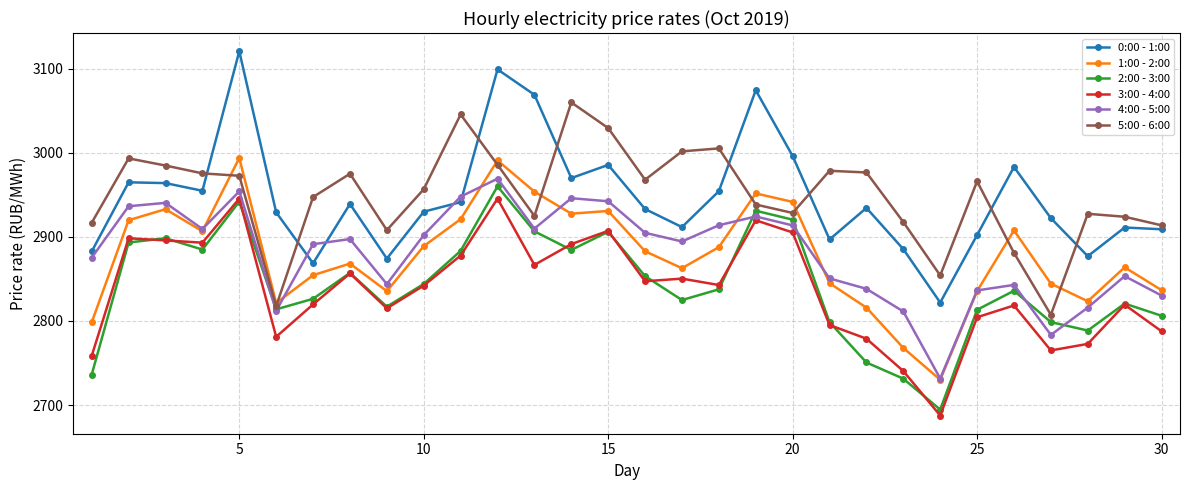

How many categories are shown in the chart?

30